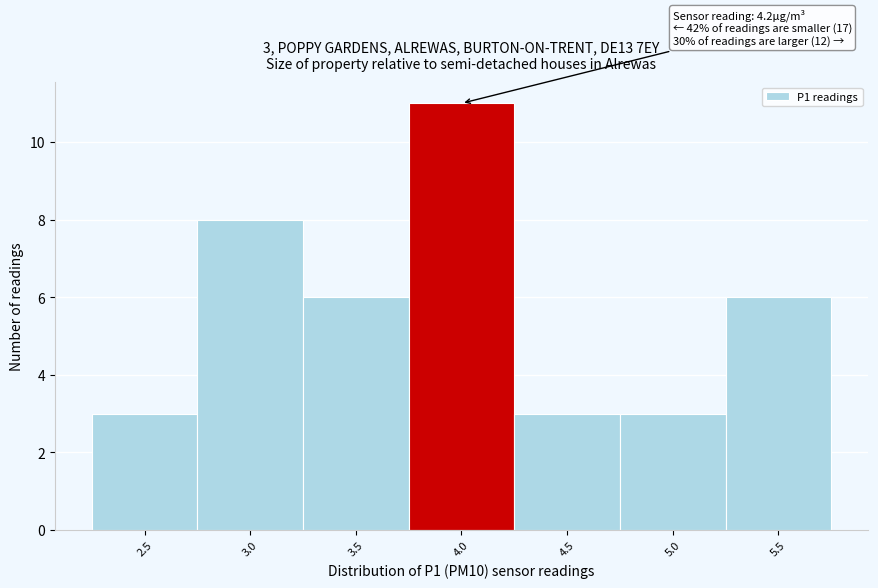

Reading right to left, what are all the values shown in this chart?

6	3	3	11	6	8	3